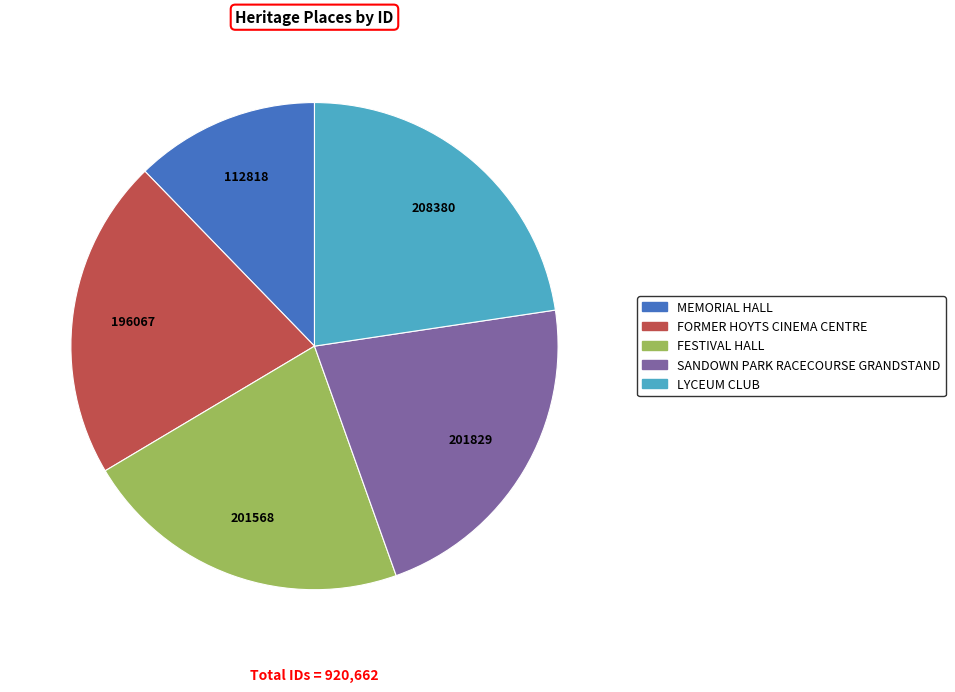

Between LYCEUM CLUB and FESTIVAL HALL, which is larger?

LYCEUM CLUB